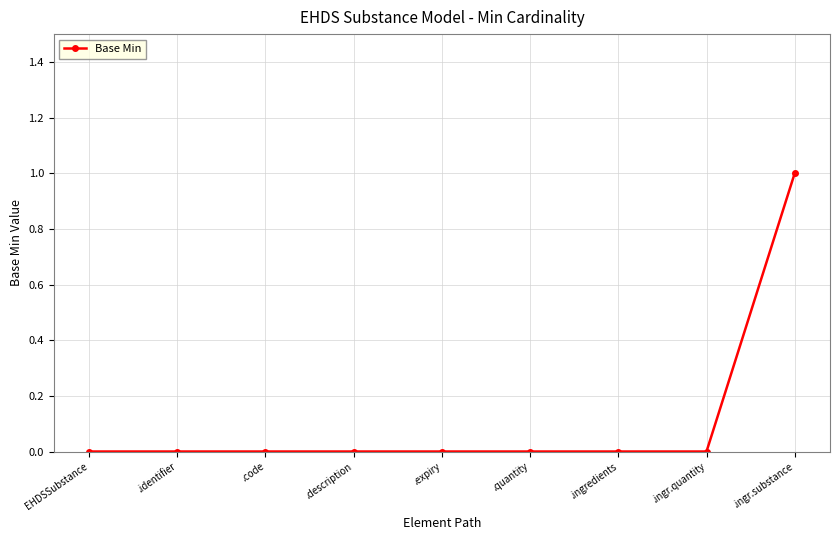

At which category does the chart reach its peak across all series?

.ingr.substance